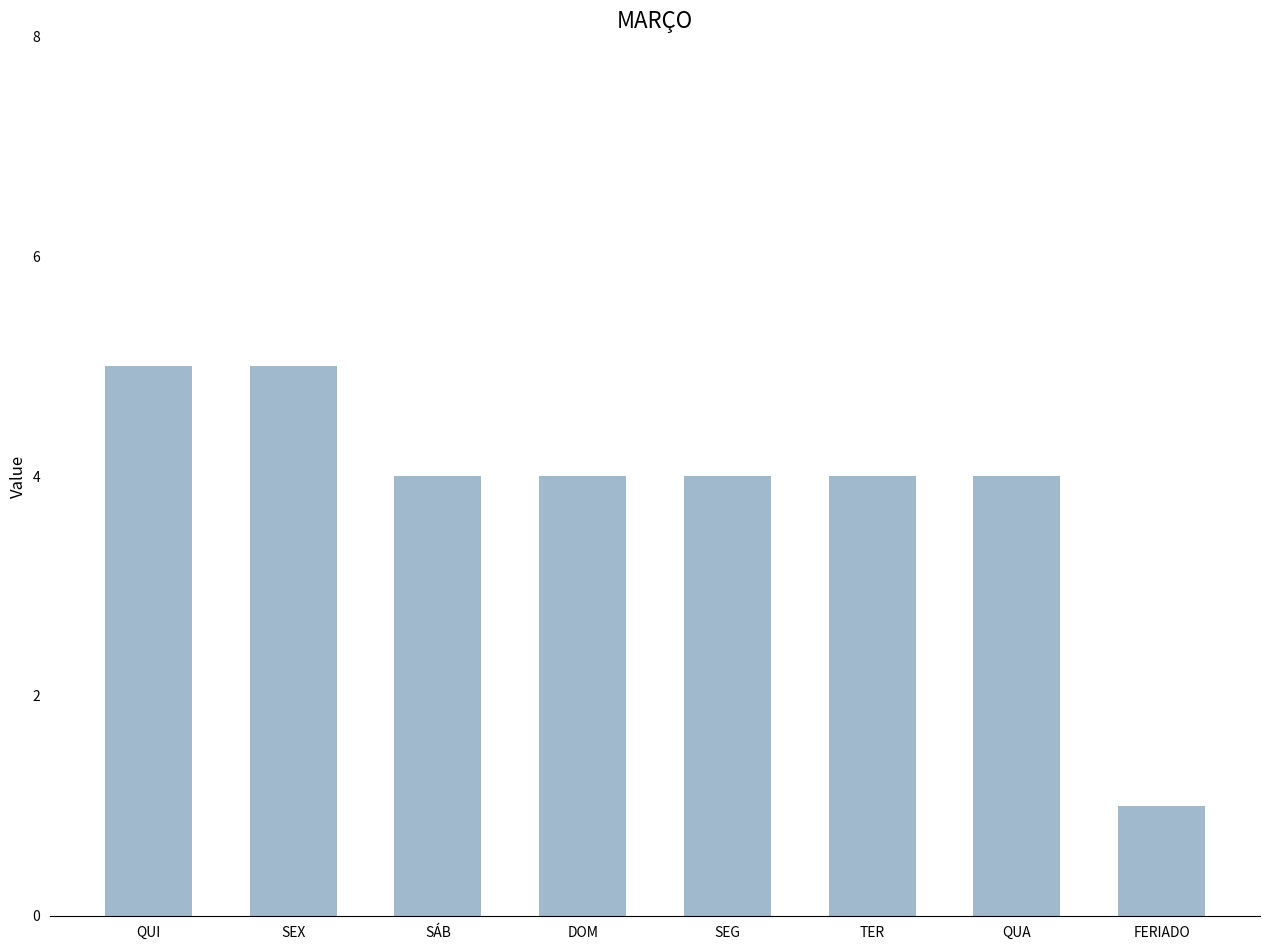

What is the maximum value shown in the chart?

5